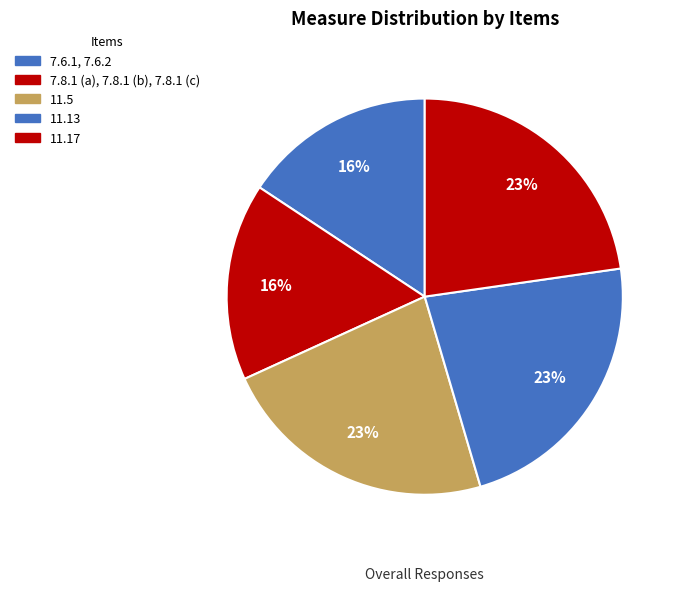

What percentage is the 11.17 slice, to the nearest percent?

23%